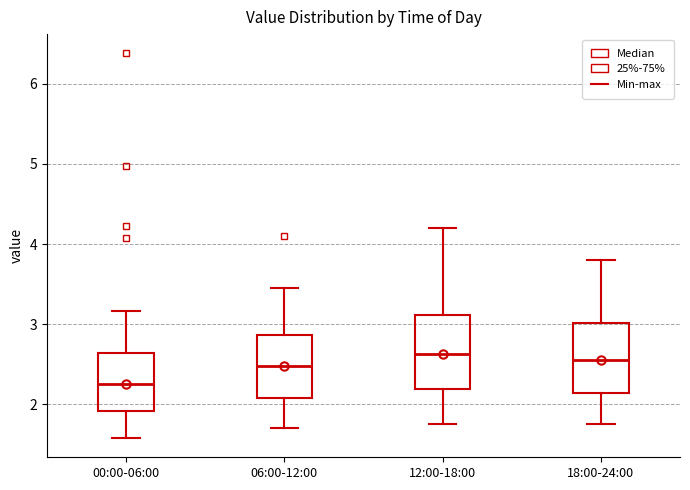

Where is the upper edge of the box for 18:00-24:00 on the y-axis? The values are not printed on the chart, so give them approximately, as read against the axis.

3.0